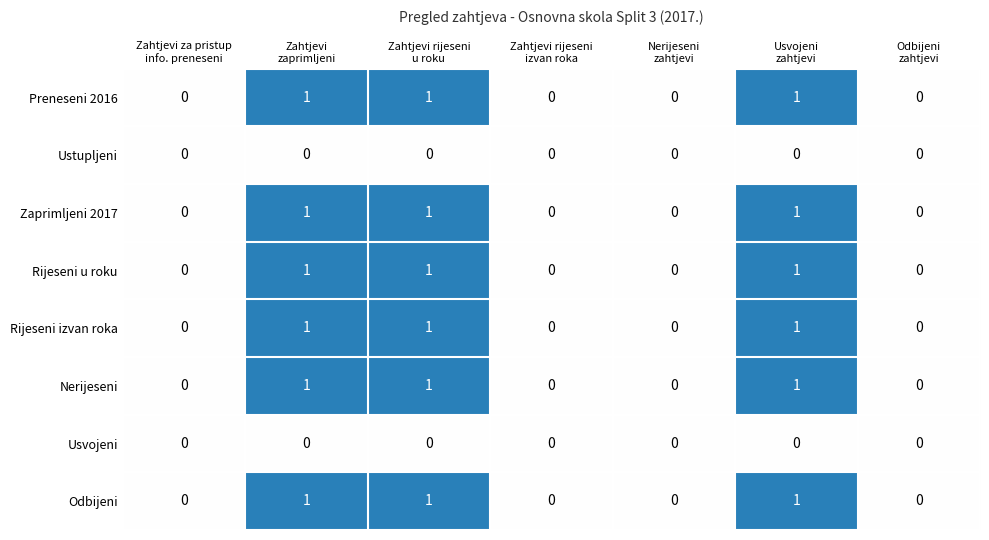

How many values in Odbijeni are above zero?

3